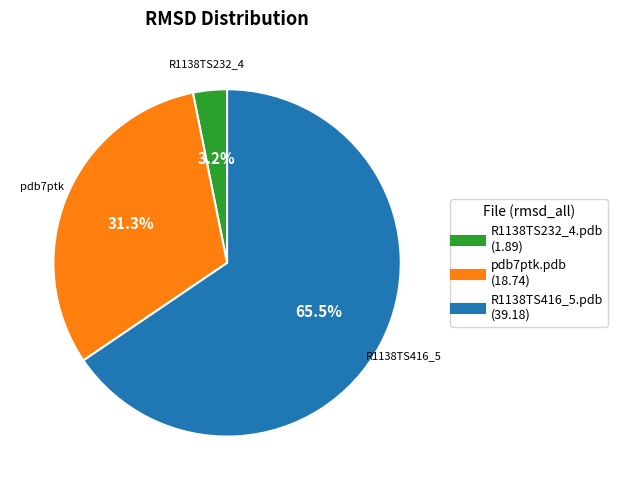

How many slices are in this pie chart?

3